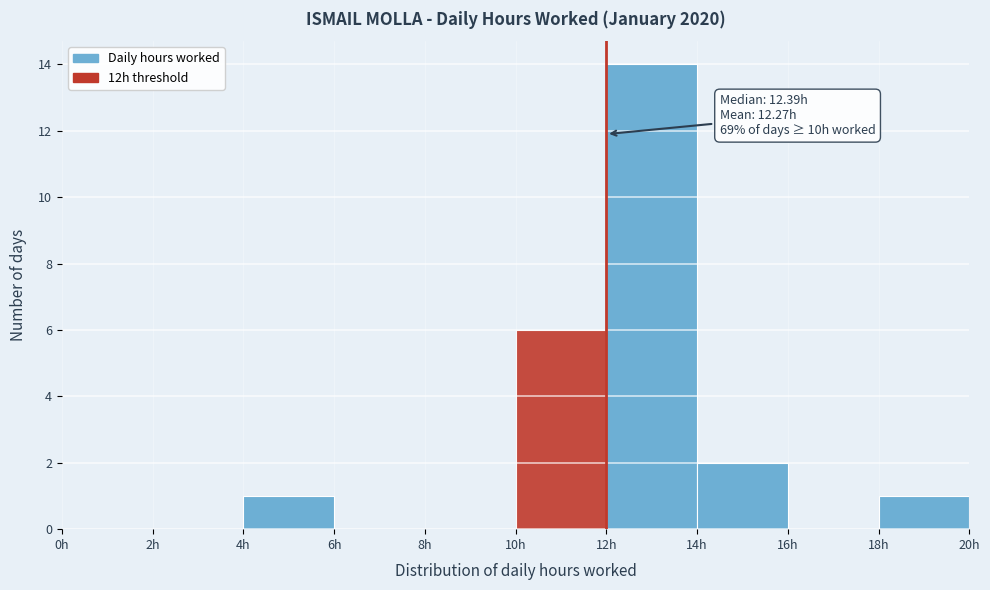

Over which range of the x-axis is the bar tallest?

12 to 14